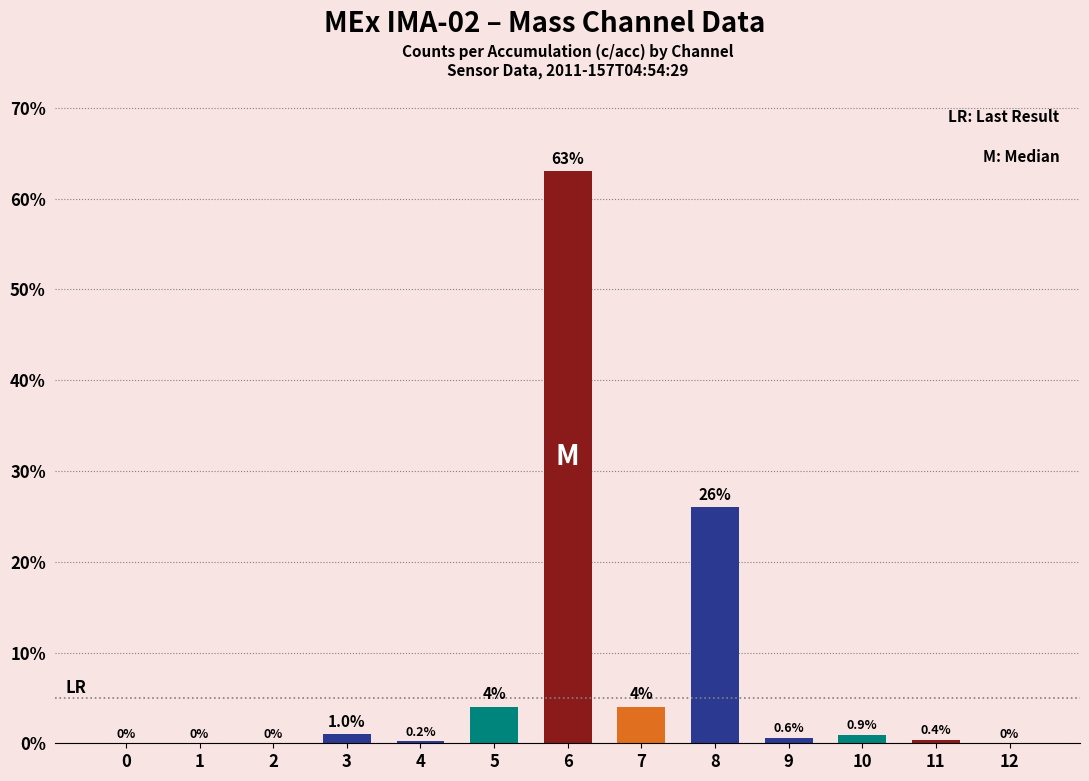

What is the change in value from 1 to 4?

+0.2